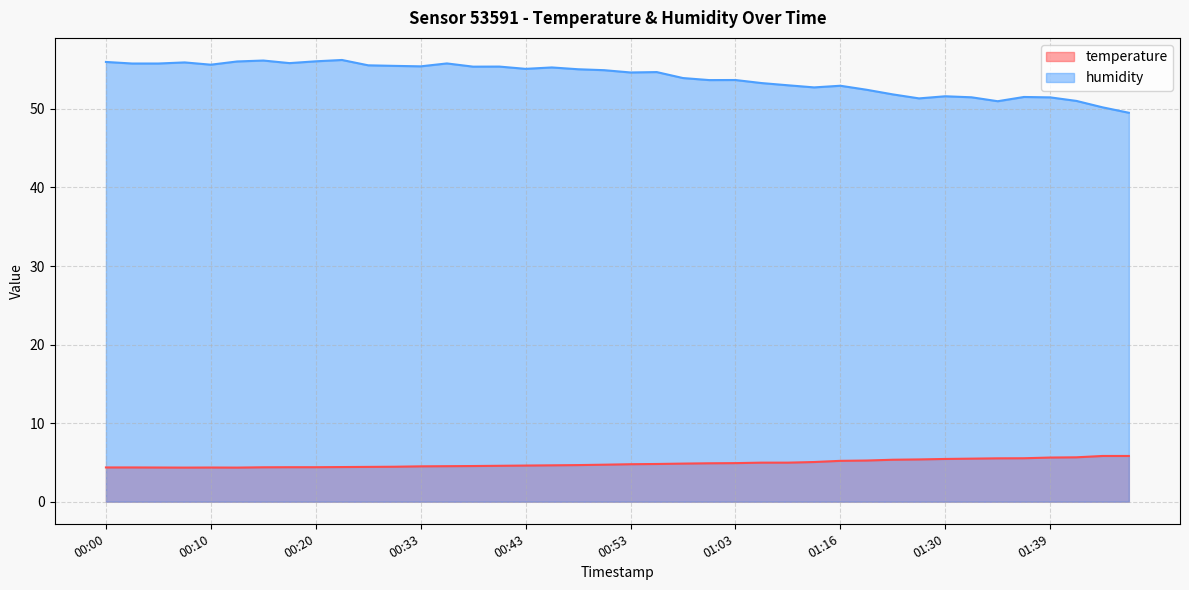

How many data points does each series have?

40